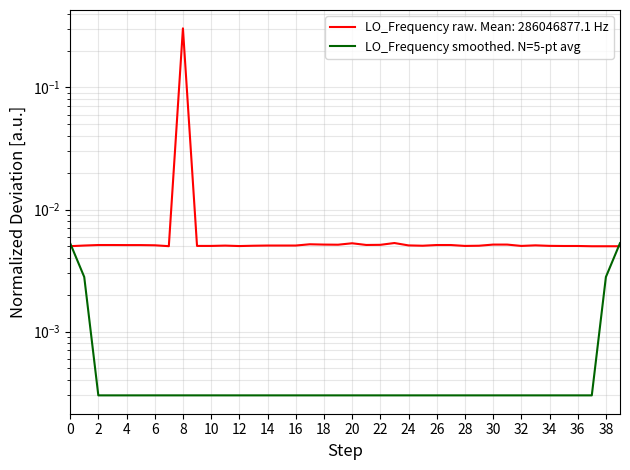

Between 21 and 38, which is larger?

21